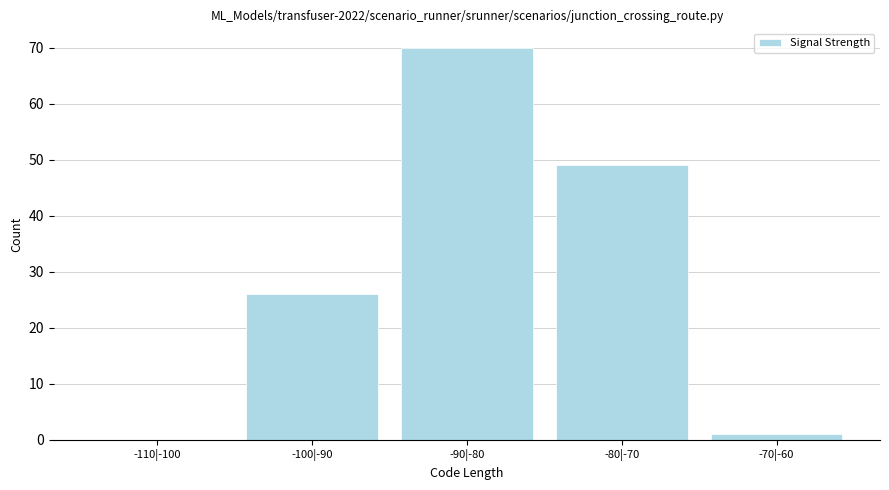

Reading left to right, transcribe all the data shown in this chart.

-110|-100=0	-100|-90=26	-90|-80=70	-80|-70=49	-70|-60=1